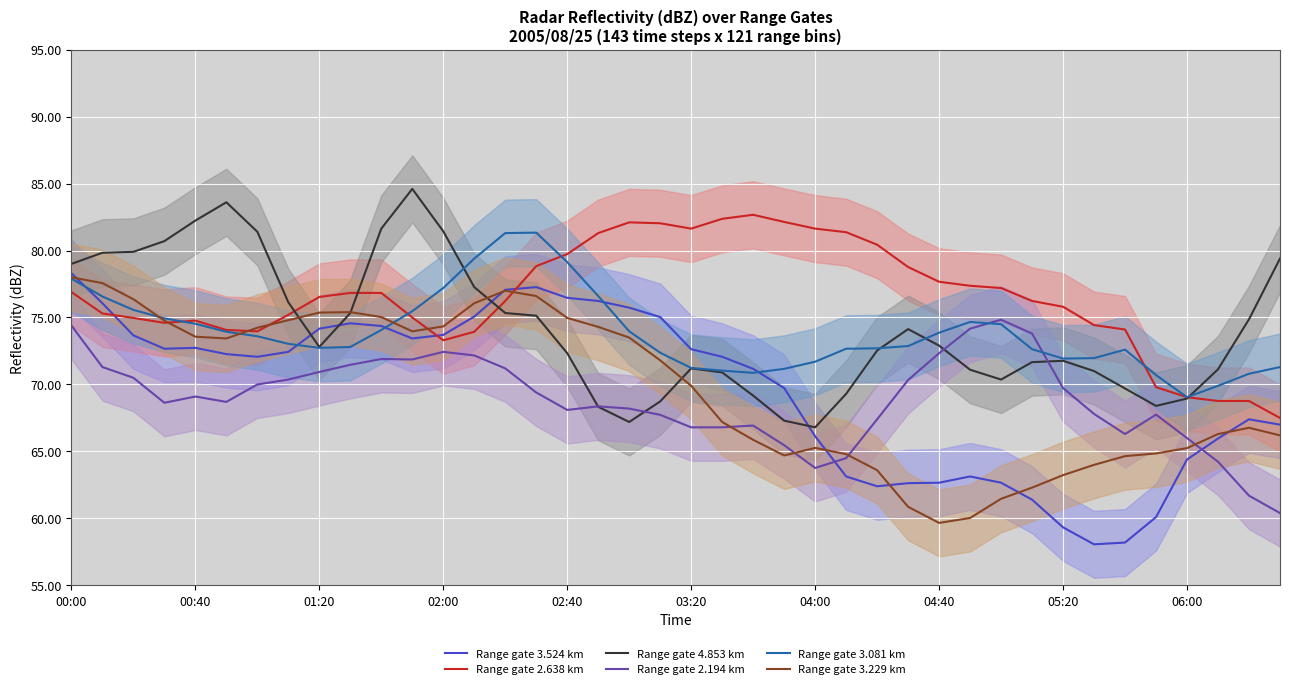

What is the sum of all Range gate 3.229 km values?

2788.0